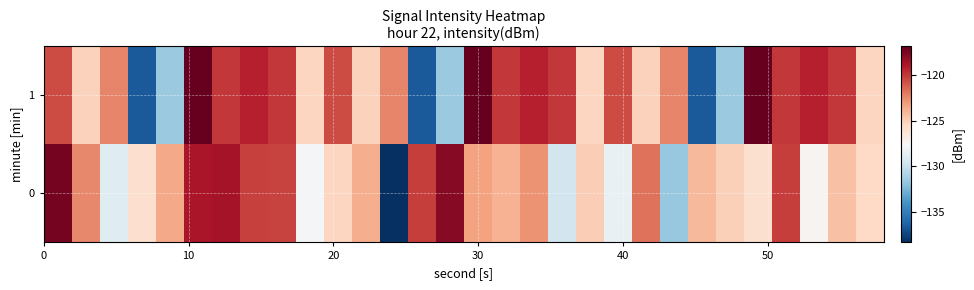

Count the number of categories in the chart.

30